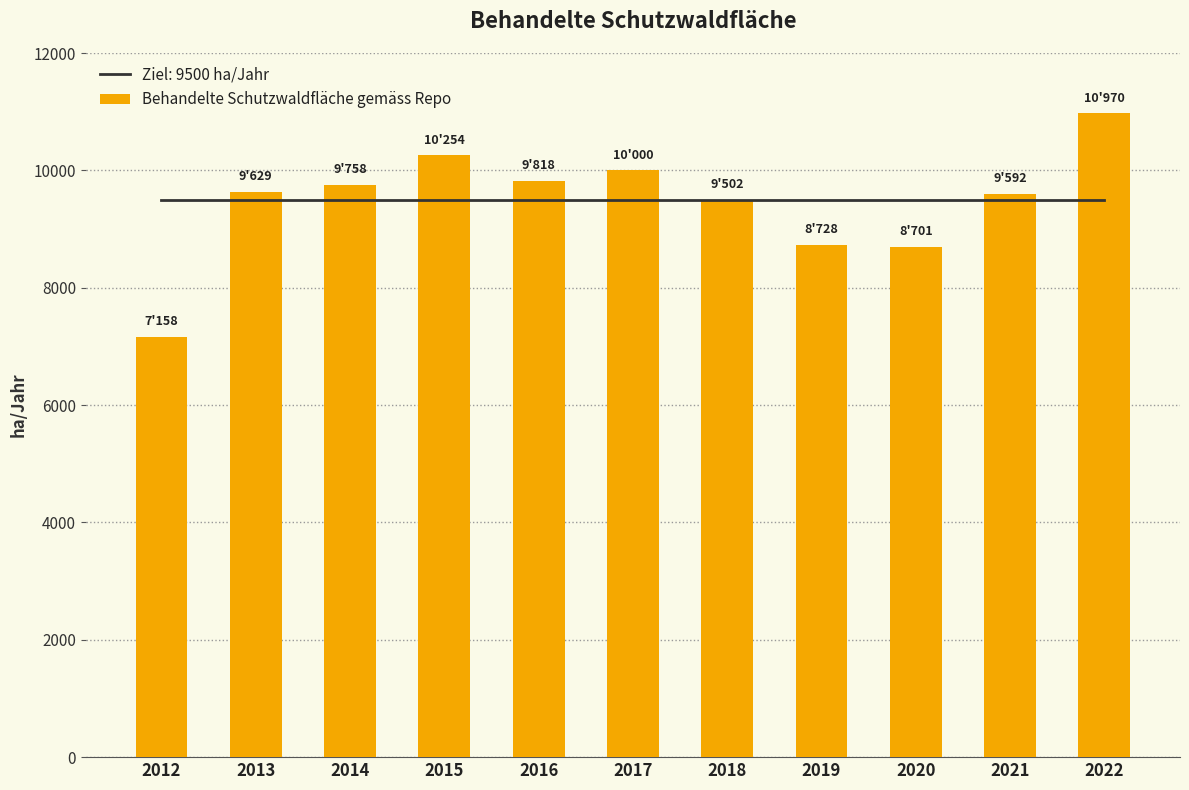

What is the maximum value shown in the chart?

10970.0